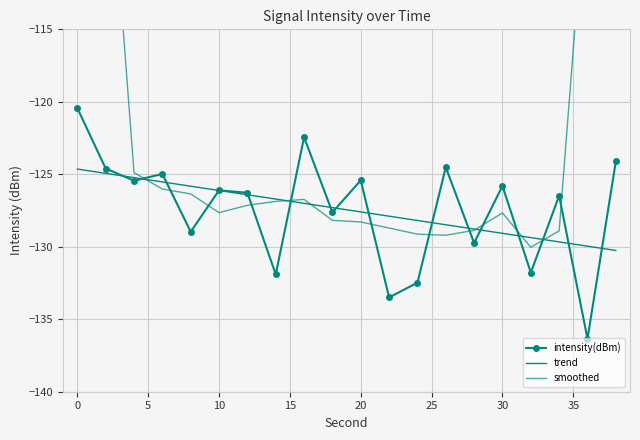

How many times do intensity(dBm) and trend cross each other?

16